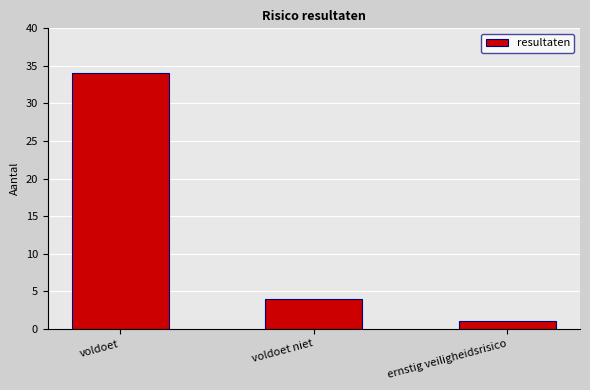

How many bars are there in total?

3